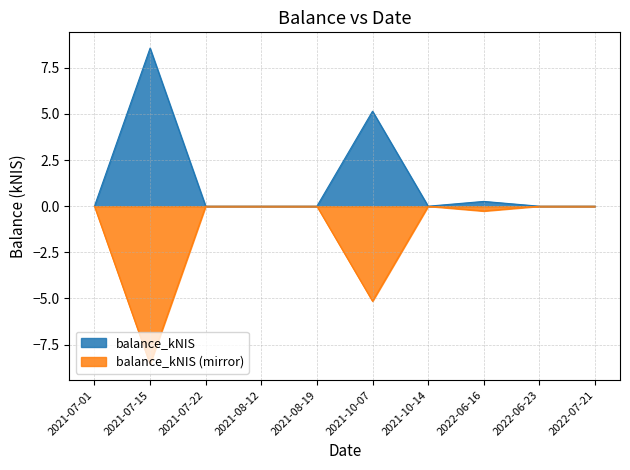

Rank the categories by value from lowest to highest.

2021-07-01, 2021-07-22, 2021-08-12, 2021-08-19, 2021-10-14, 2022-06-23, 2022-07-21, 2022-06-16, 2021-10-07, 2021-07-15